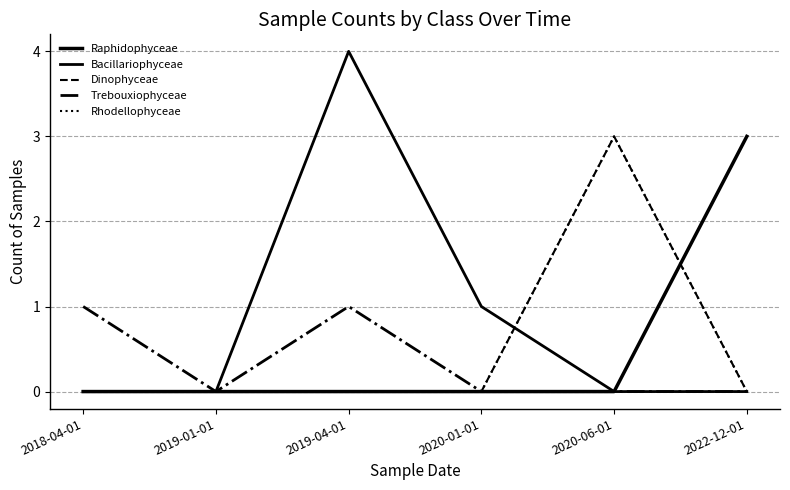

What is the label of the 3rd point from the left?

2019-04-01